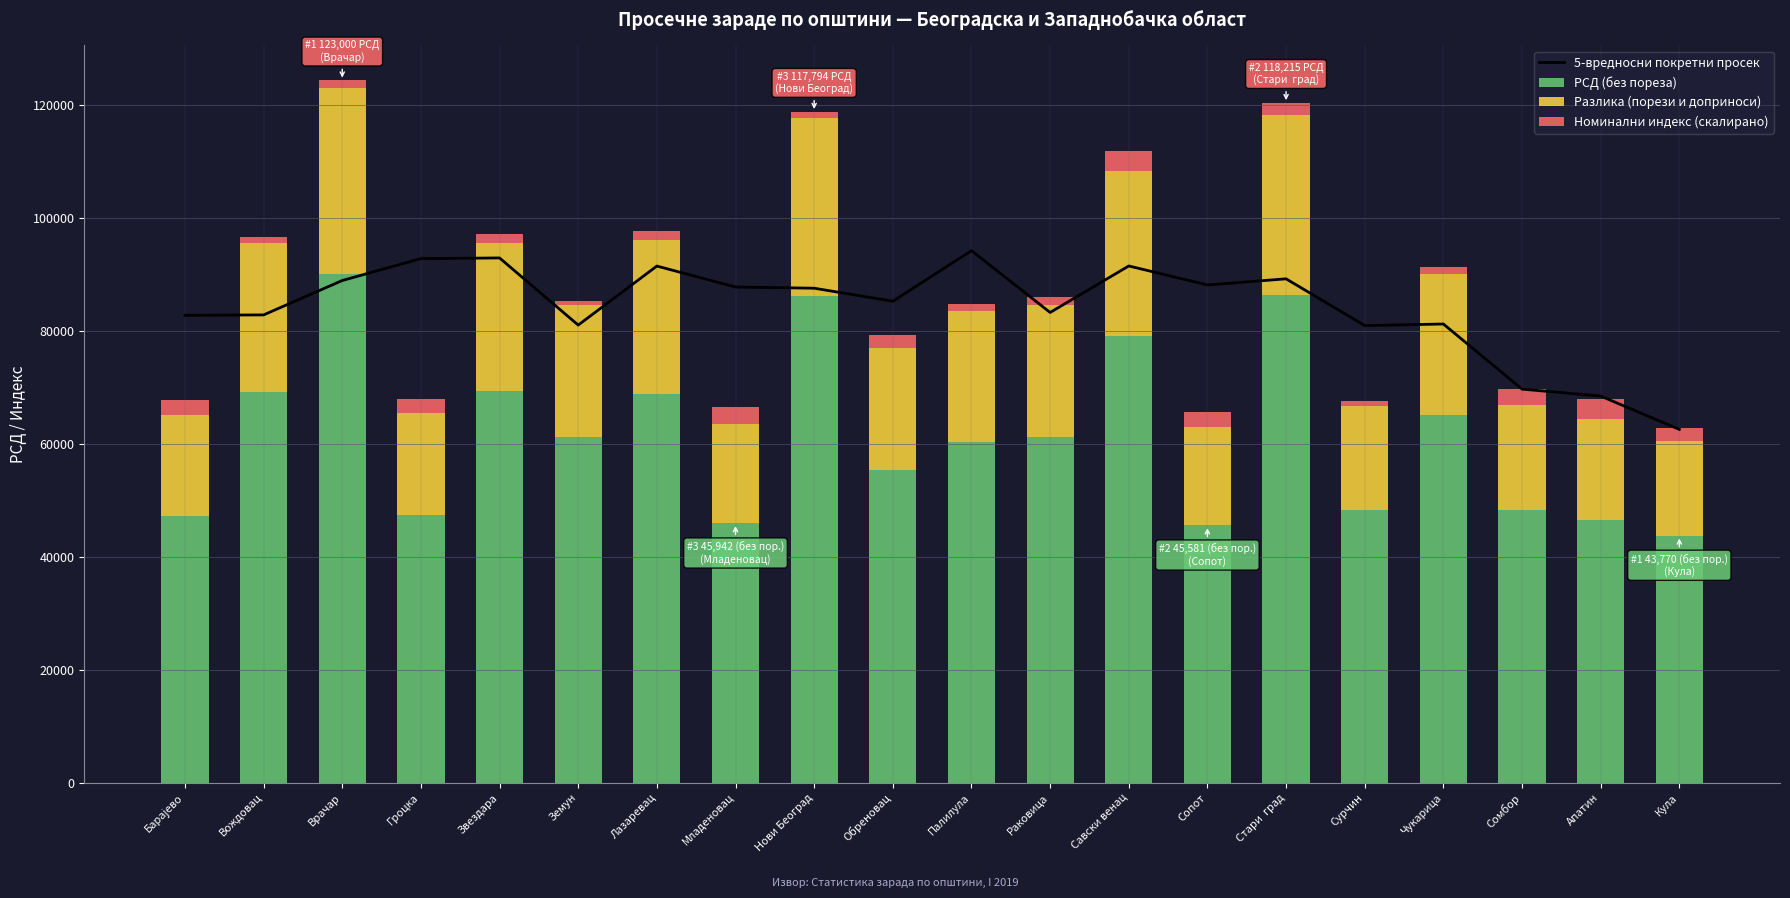

How many series are shown in this chart?

4